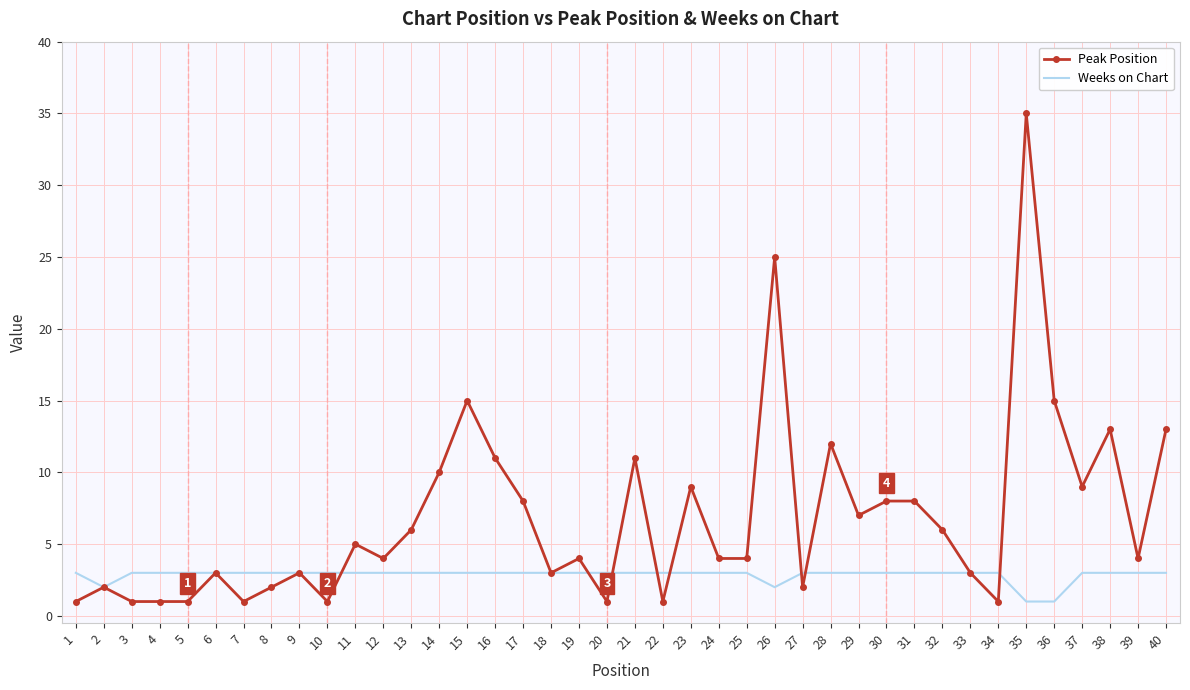

List the series in order of their peak value, highest first.

Peak Position, Weeks on Chart